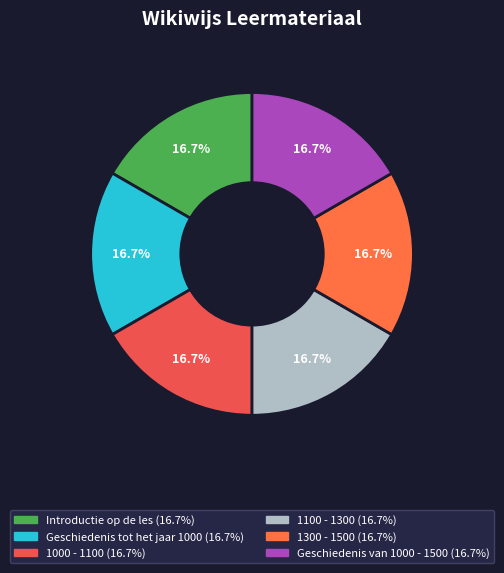

Which has a higher value, Geschiedenis tot het jaar 1000 or 1000 - 1100?

1000 - 1100